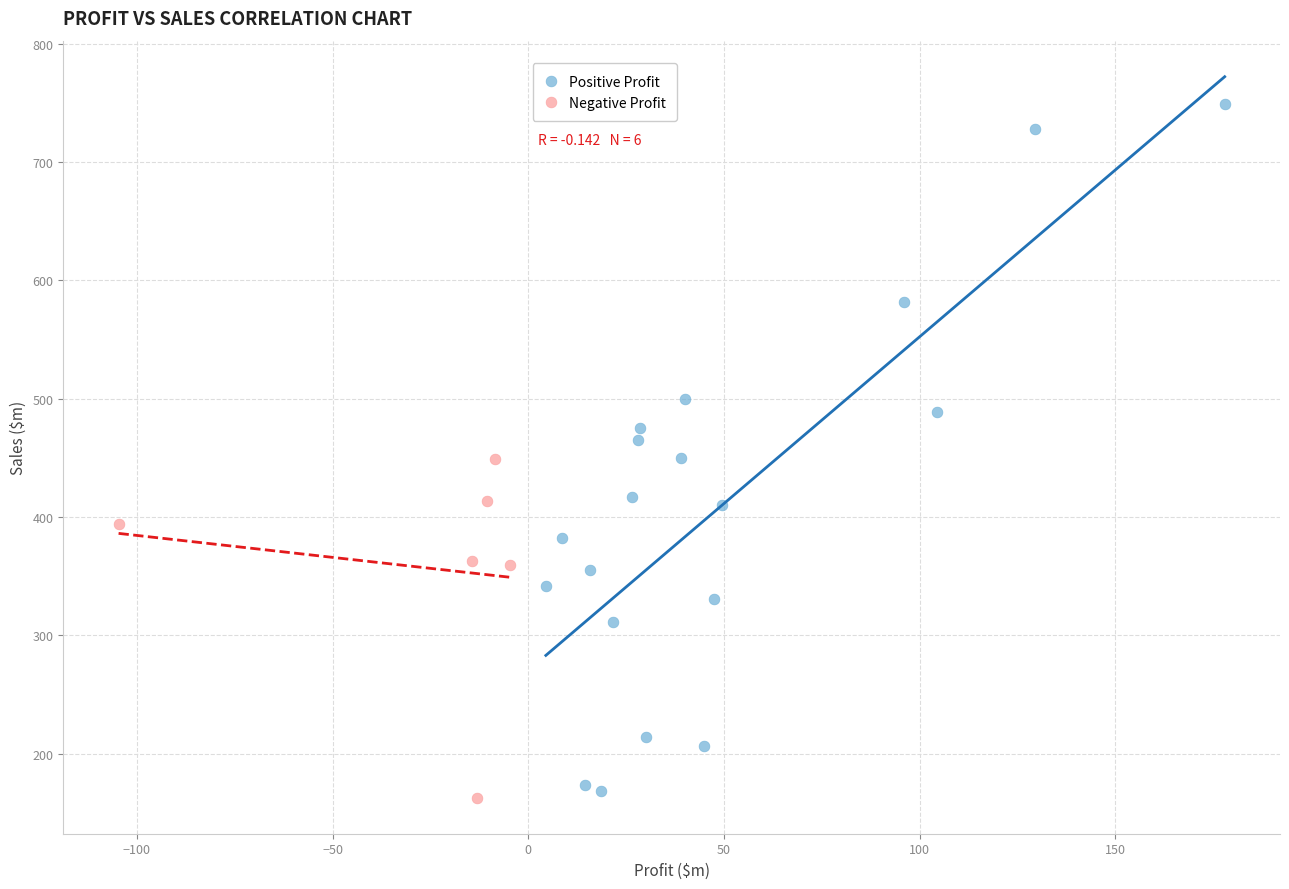

Which series has the widest spread of Y values?

Positive Profit